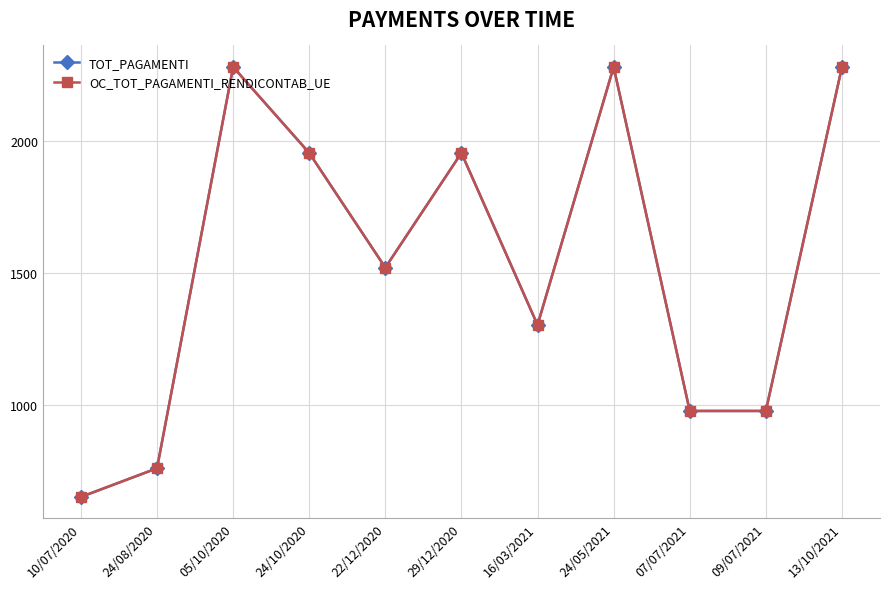

What is the label of the 3rd point from the left?

05/10/2020